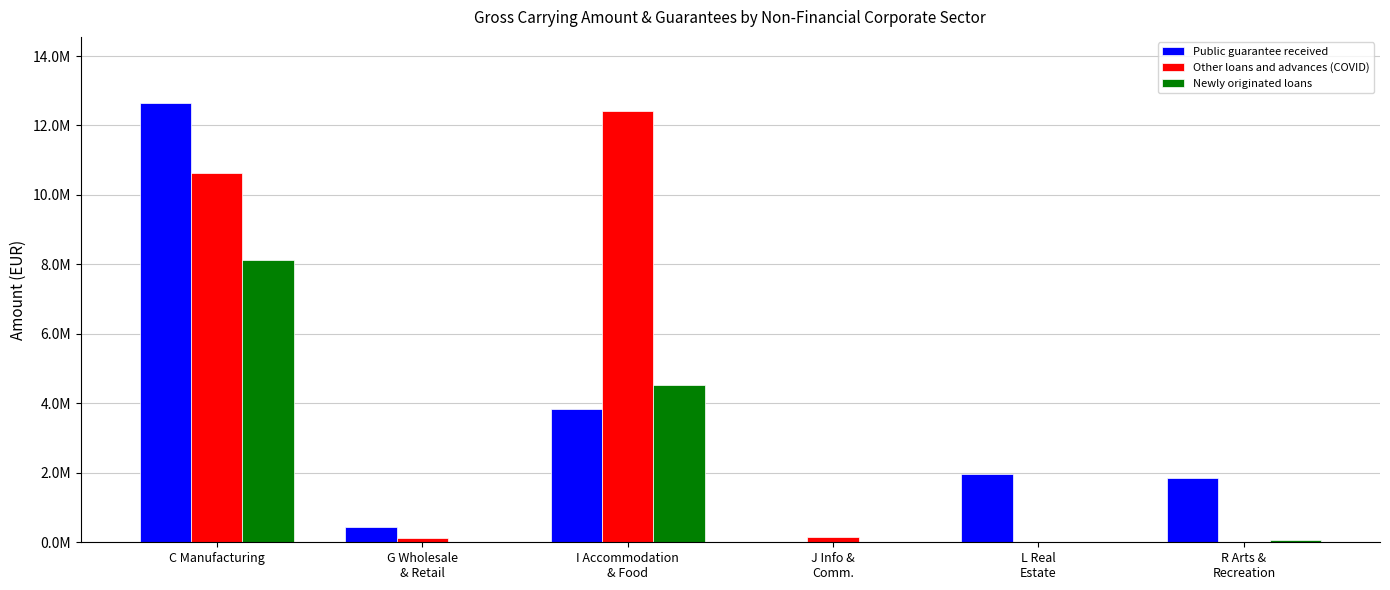

How many bars are there in each group?

3